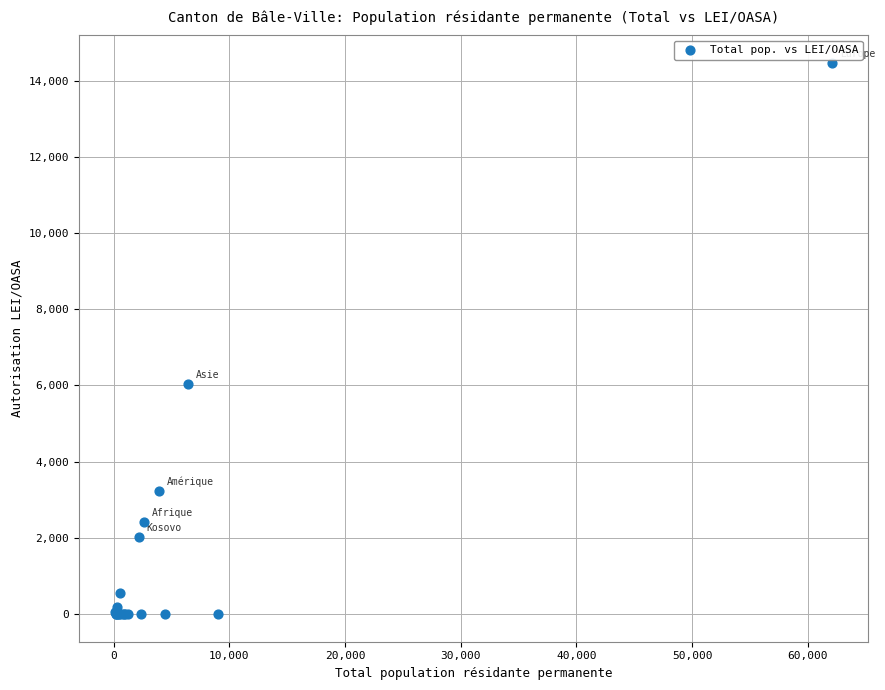

What Y value in the scatter plot is closest to 7230?

6049